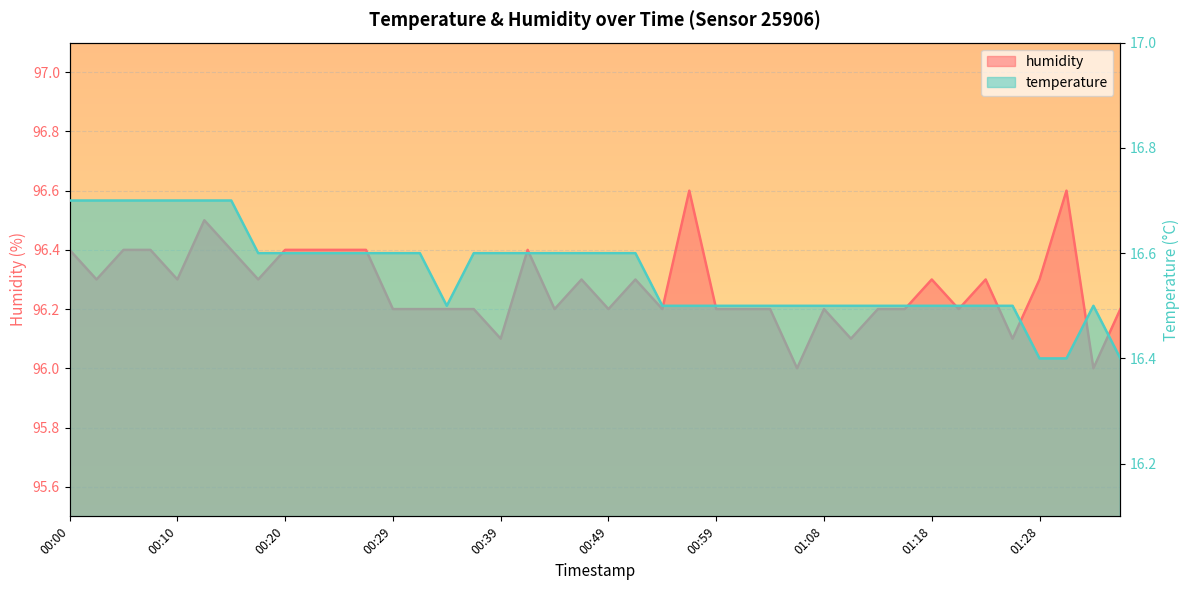

Rank the series at 00:44 from highest to lowest value.

humidity, temperature